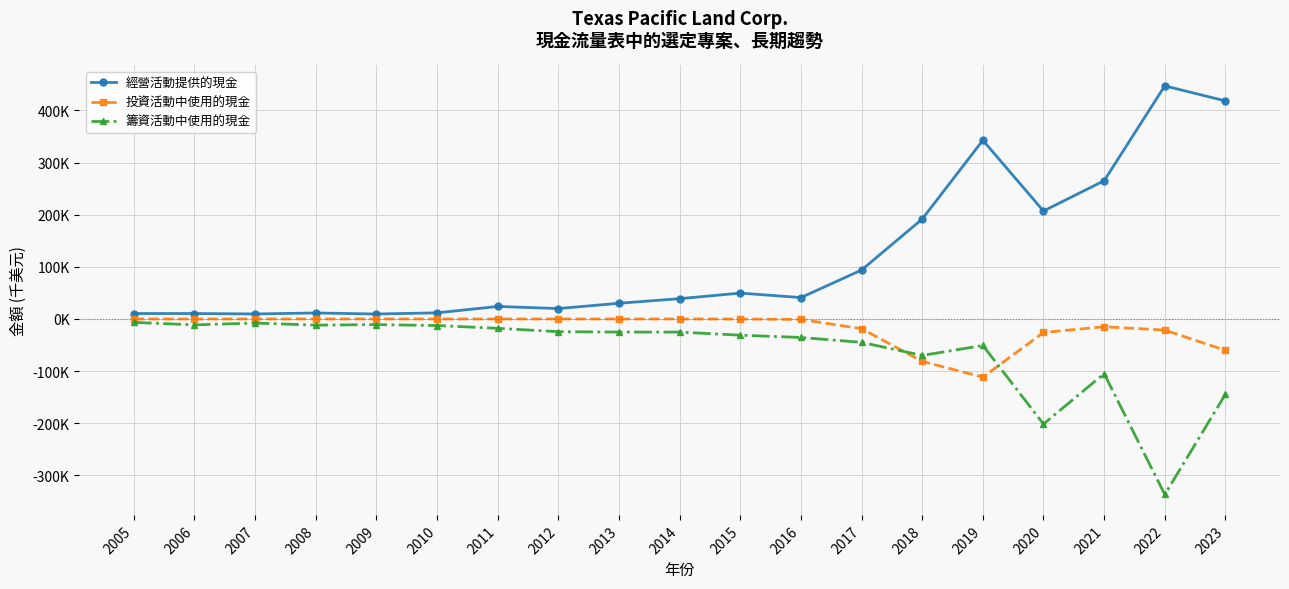

What is the difference between the maximum and minimum values in the 投資活動中使用的現金 series?

111686